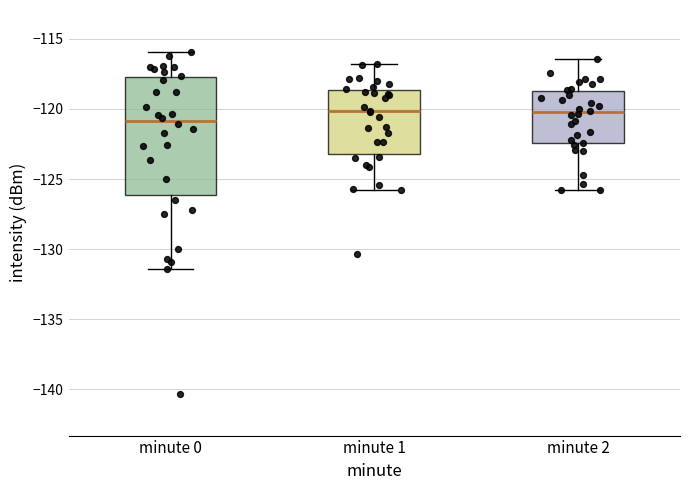

Which box is the tallest, from its lower edge to its upper edge?

minute 0